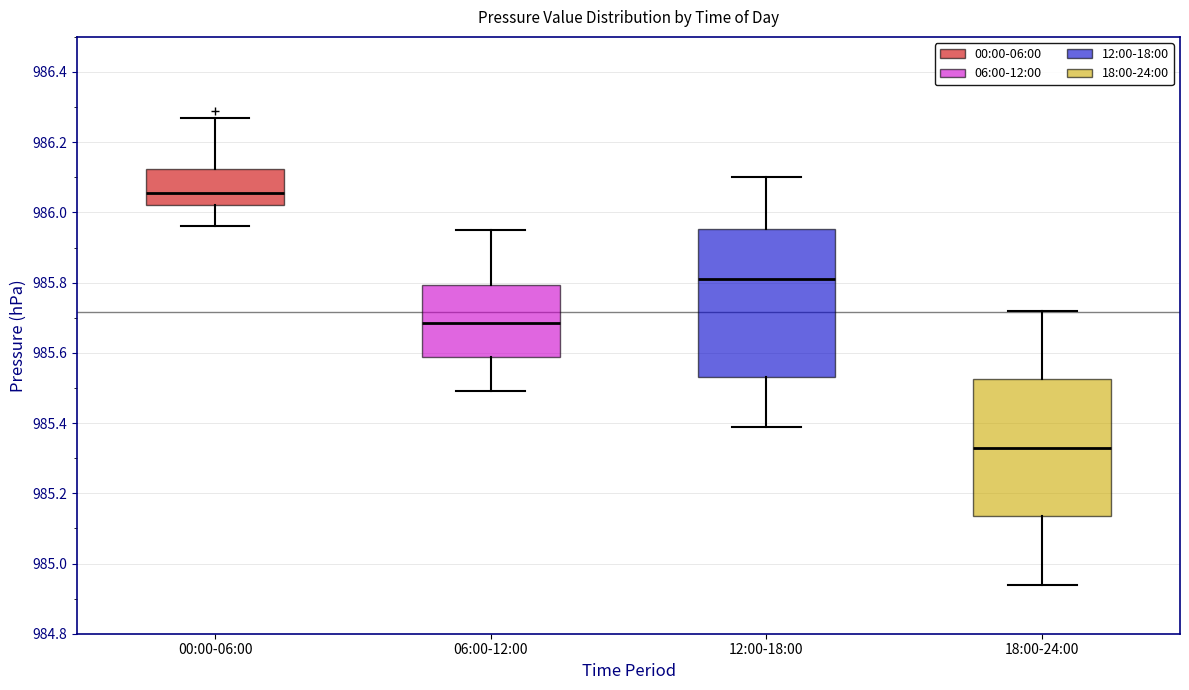

Which box is the tallest, from its lower edge to its upper edge?

12:00-18:00